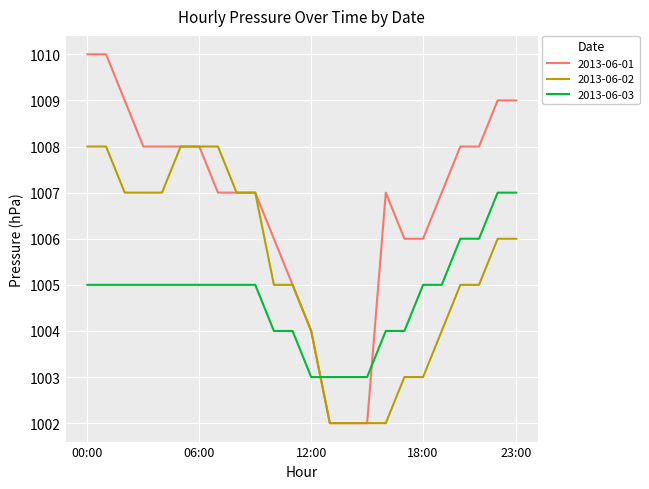

List the series in order of their peak value, highest first.

2013-06-01, 2013-06-02, 2013-06-03